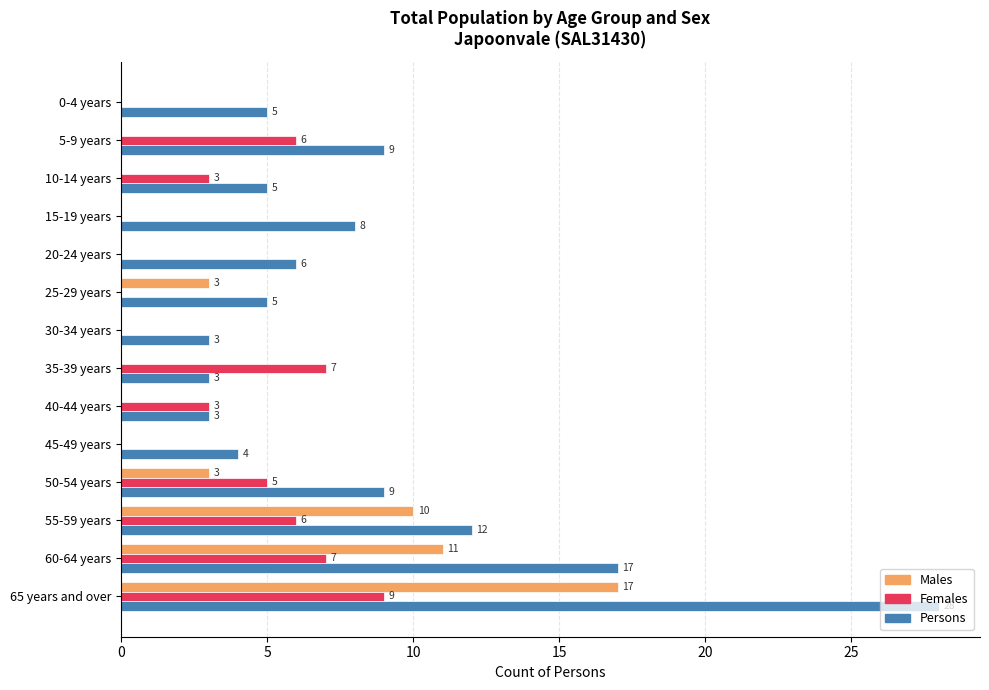

Read the Males value at 60-64 years.

11